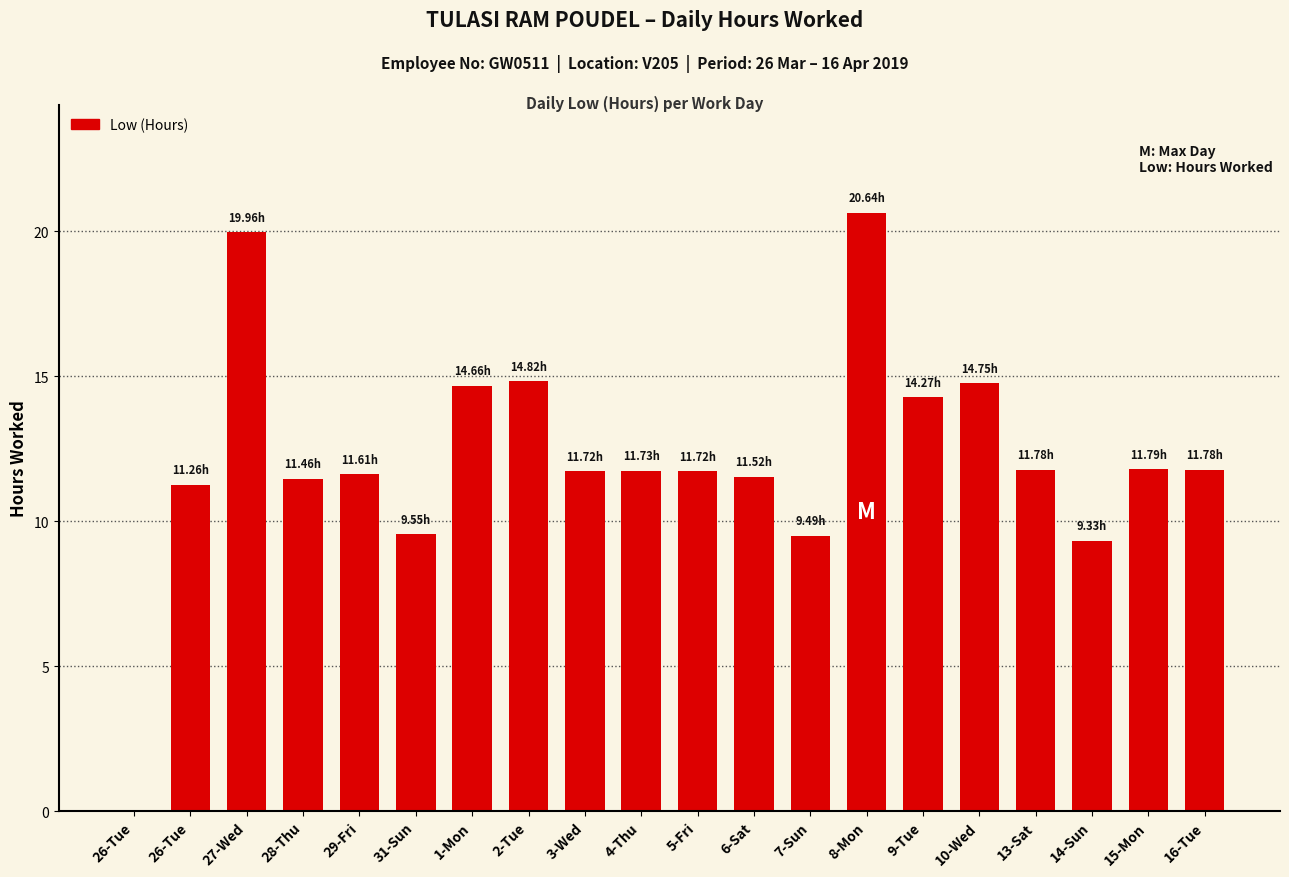

How many distinct data groups are displayed?

1